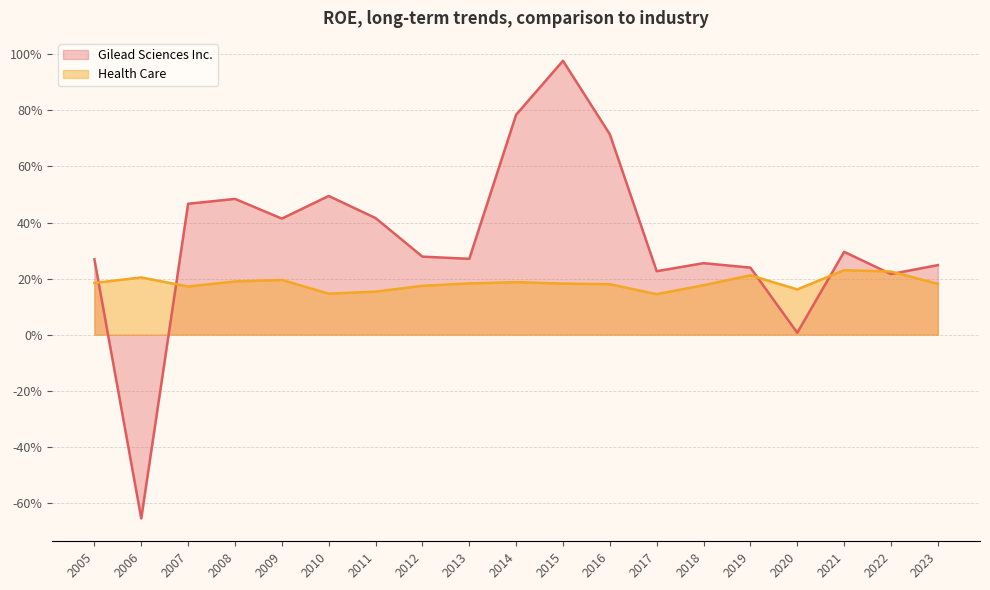

What is the difference between the highest and lowest values at 2008?

0.3